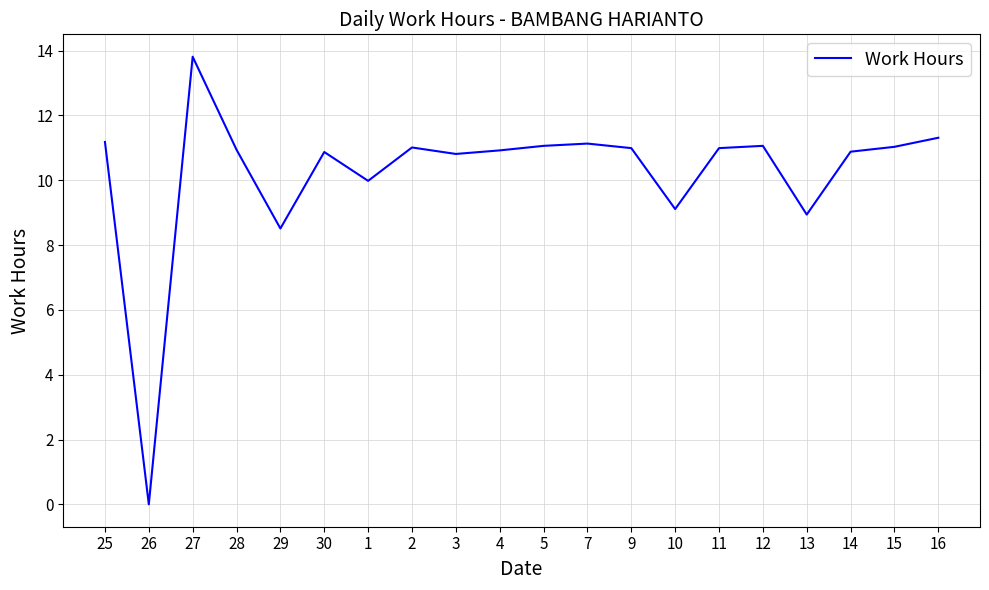

The value at 4 is 6.7. True or false?

False